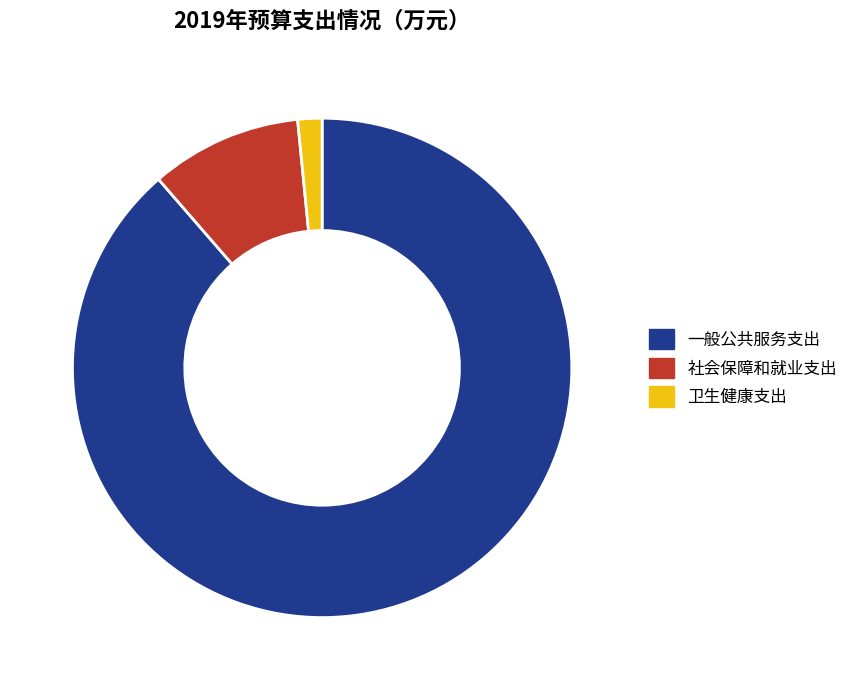

Is the sum of 一般公共服务支出 and 社会保障和就业支出 greater than half?

Yes